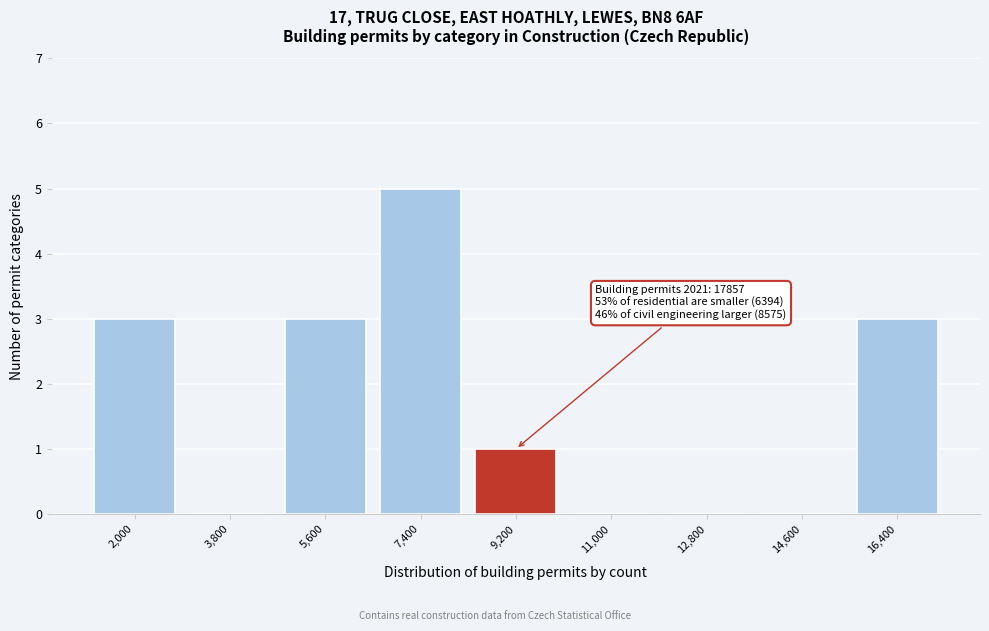

What is the maximum value shown in the chart?

5